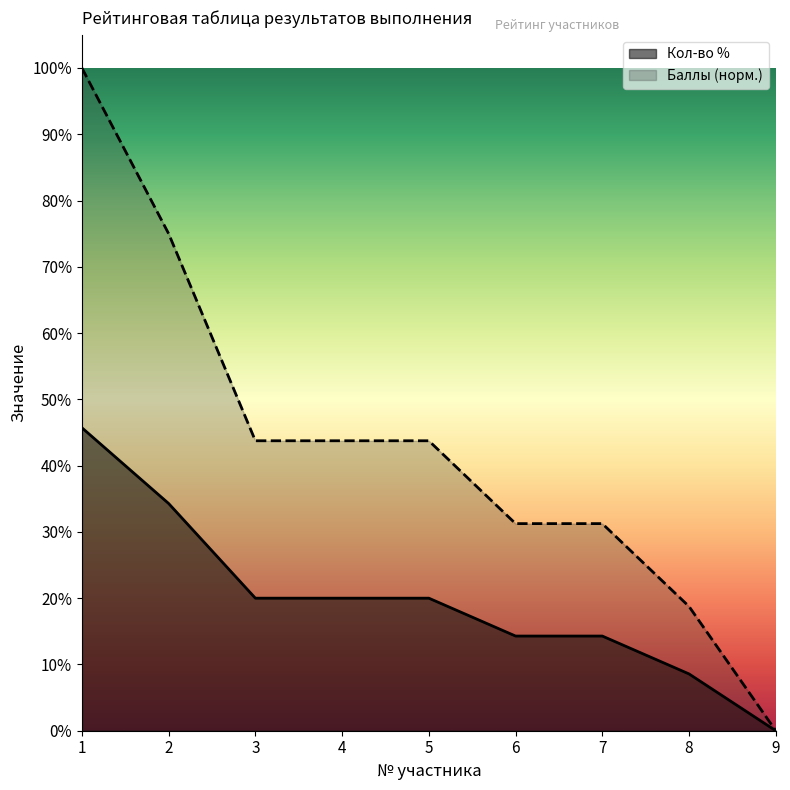

Does the chart display data point markers on the line(s)?

No